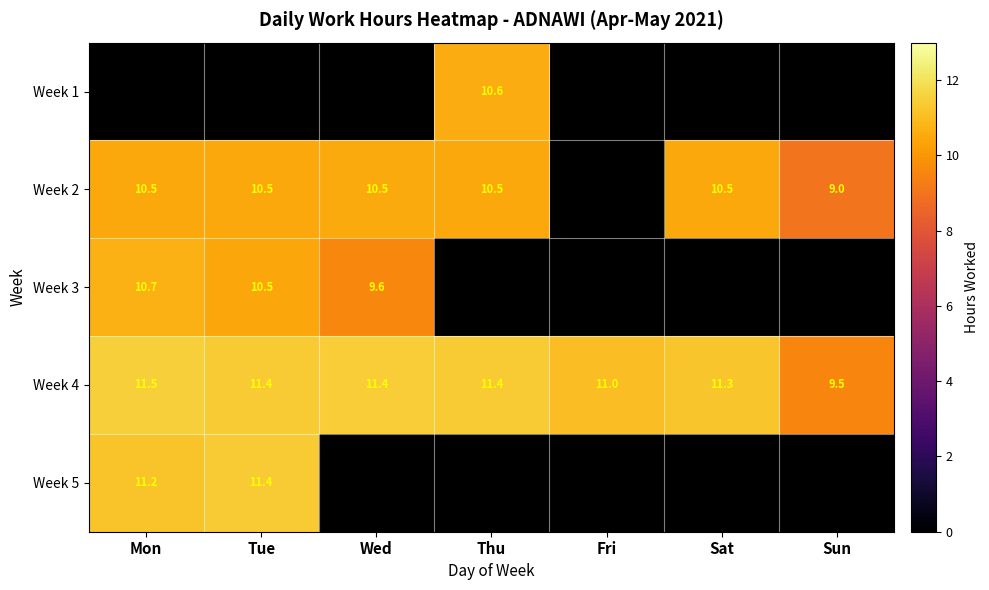

How many series are shown in this chart?

5